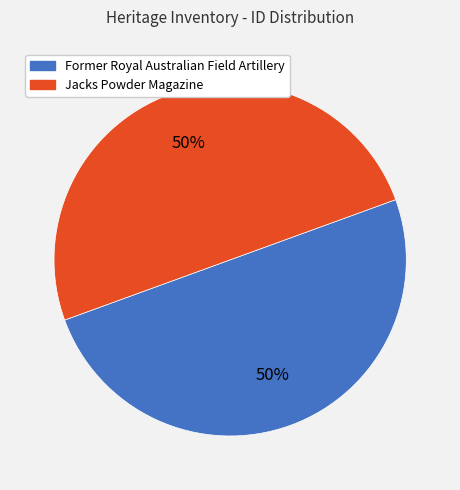

Approximately how many times larger is the value at Former Royal Australian Field Artillery compared to Jacks Powder Magazine?

1.0